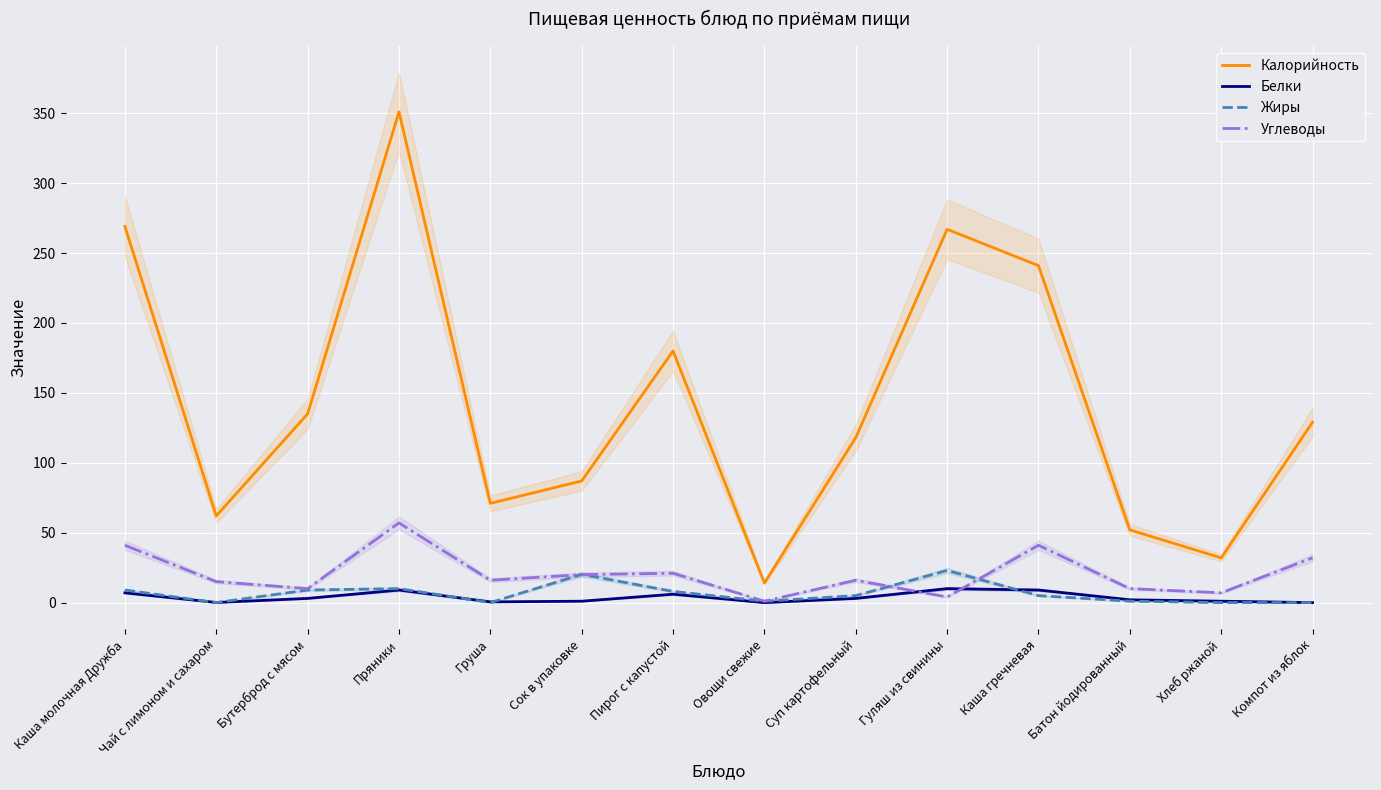

How many values in Жиры are above zero?

11